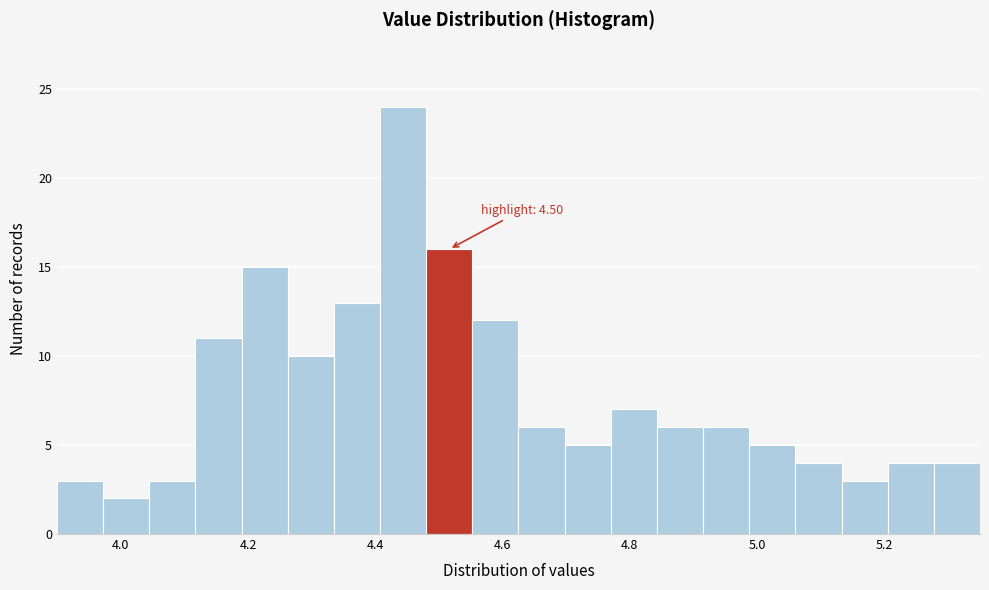

Read against the x-axis, roughly where is the centre of the tallest bar?

4.44